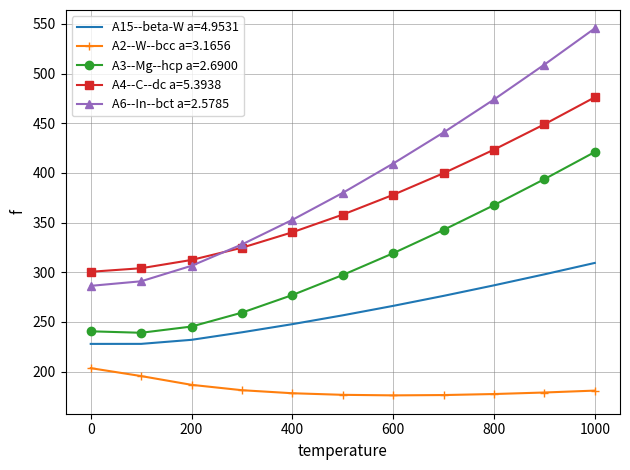

True or false: A4--C--dc a=5.3938 has more than 2 interior local peaks.

False